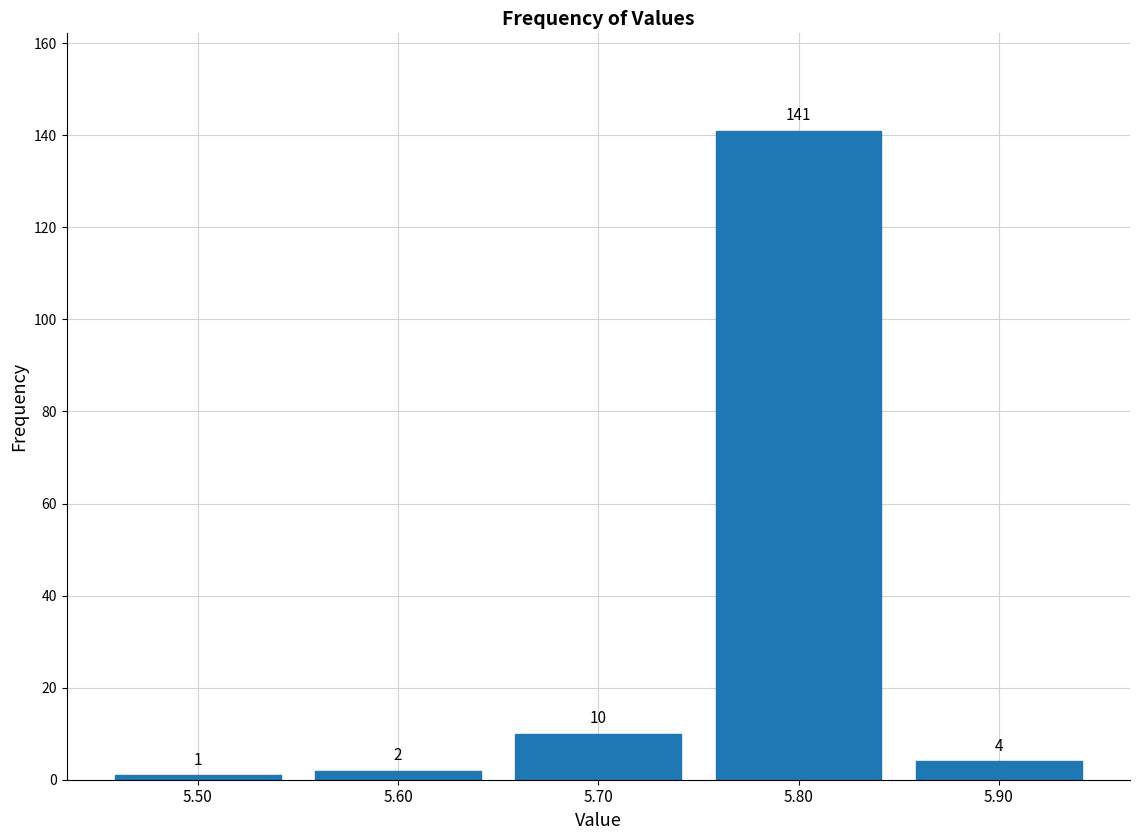

Which range on the x-axis has the tallest bar?

5.75 to 5.85